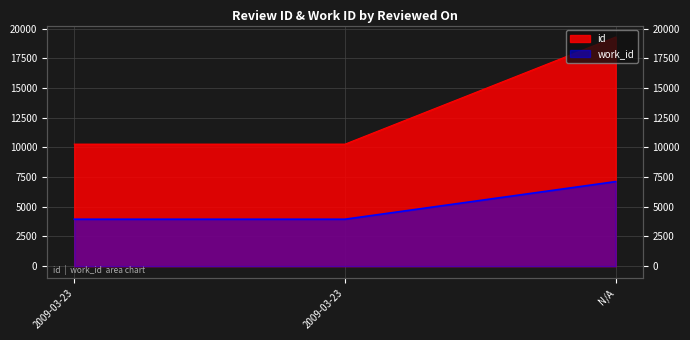

How many values in the id series are below 10280?

1